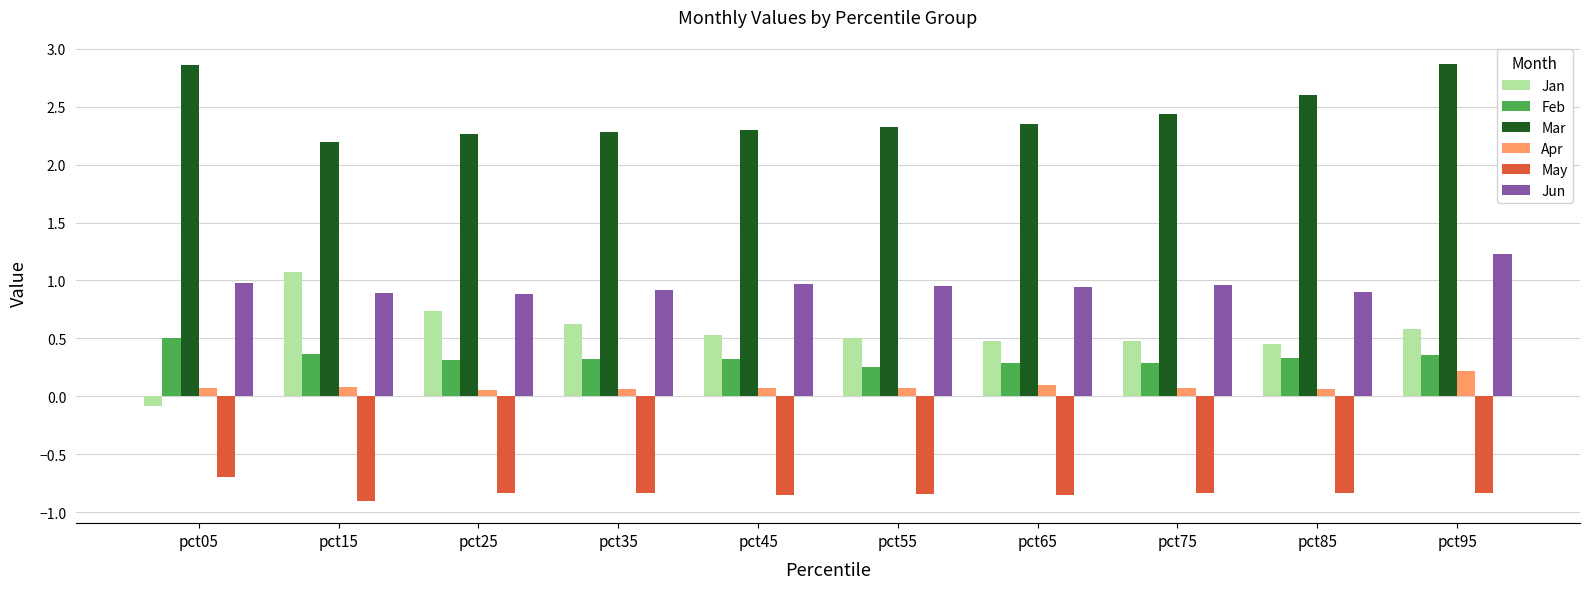

Which series has the largest range (max minus min)?

Jan